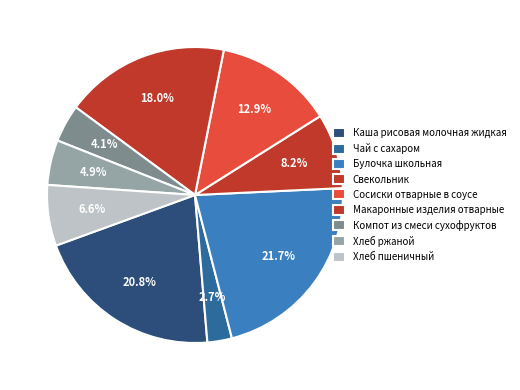

Which category has the biggest portion of the pie?

Булочка школьная